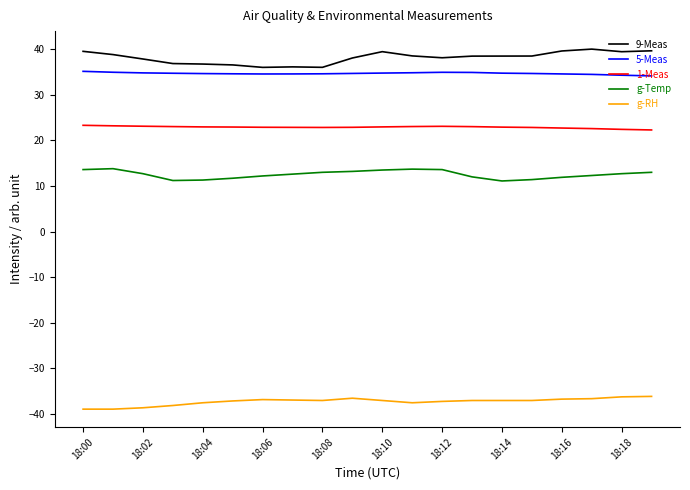

Rank the series by their maximum value, from highest to lowest.

9-Meas, 5-Meas, 1-Meas, g-Temp, g-RH